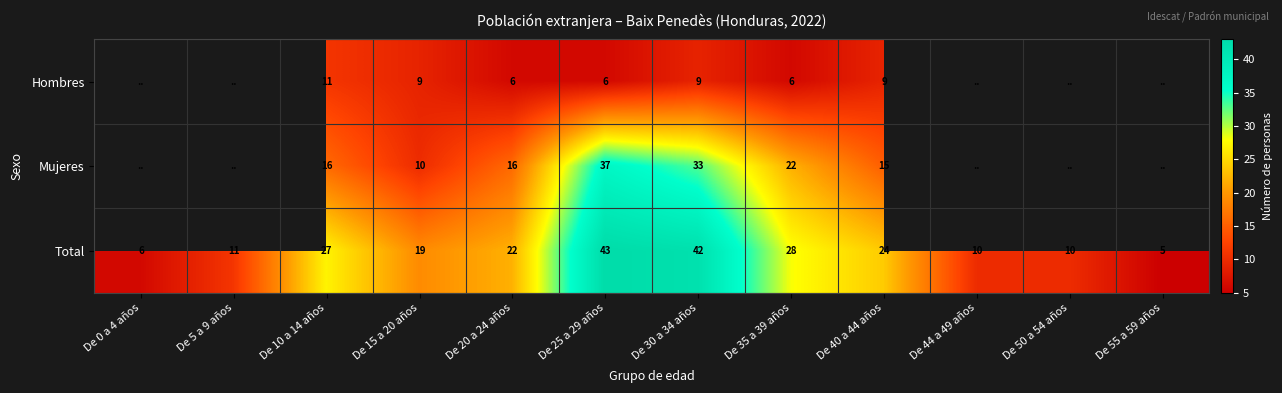

The Total series shows 42 at De 30 a 34 años. True or false?

True